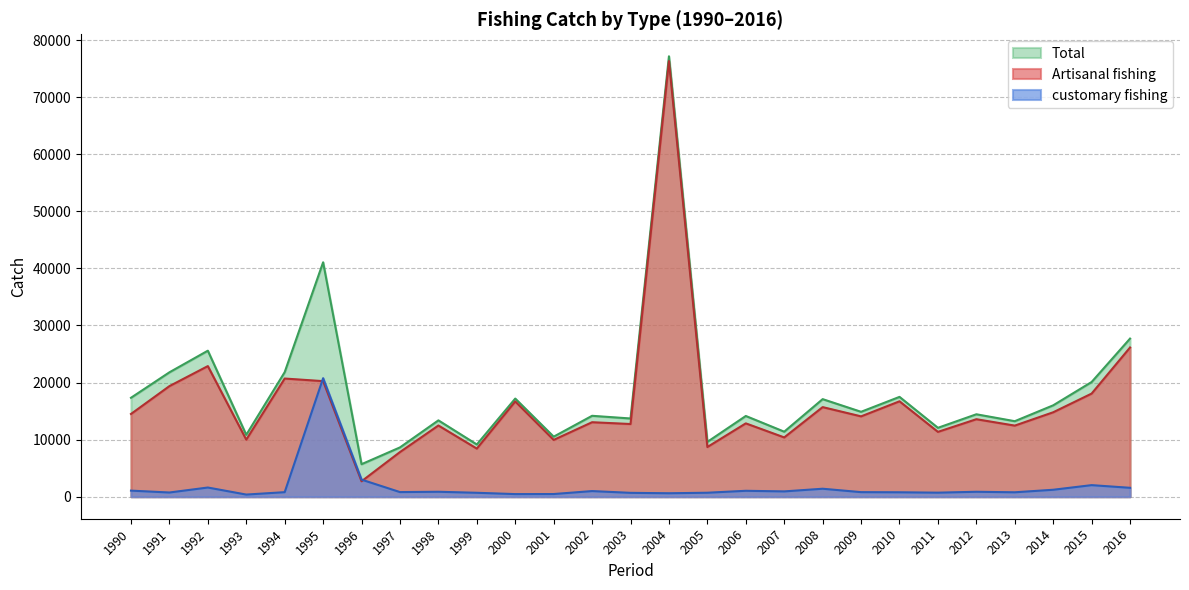

True or false: Artisanal fishing has more than 2 points higher than both neighbors.

True